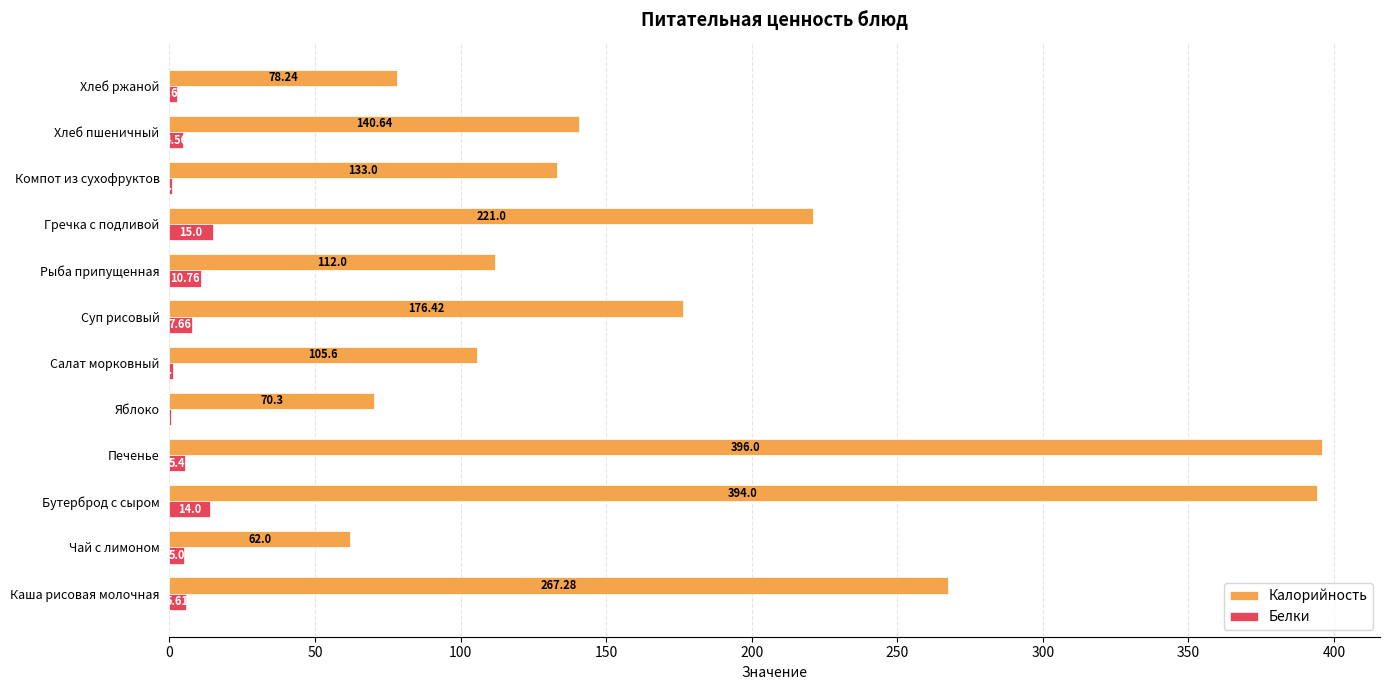

Between Бутерброд с сыром and Хлеб пшеничный, which series saw the biggest shift?

Калорийность